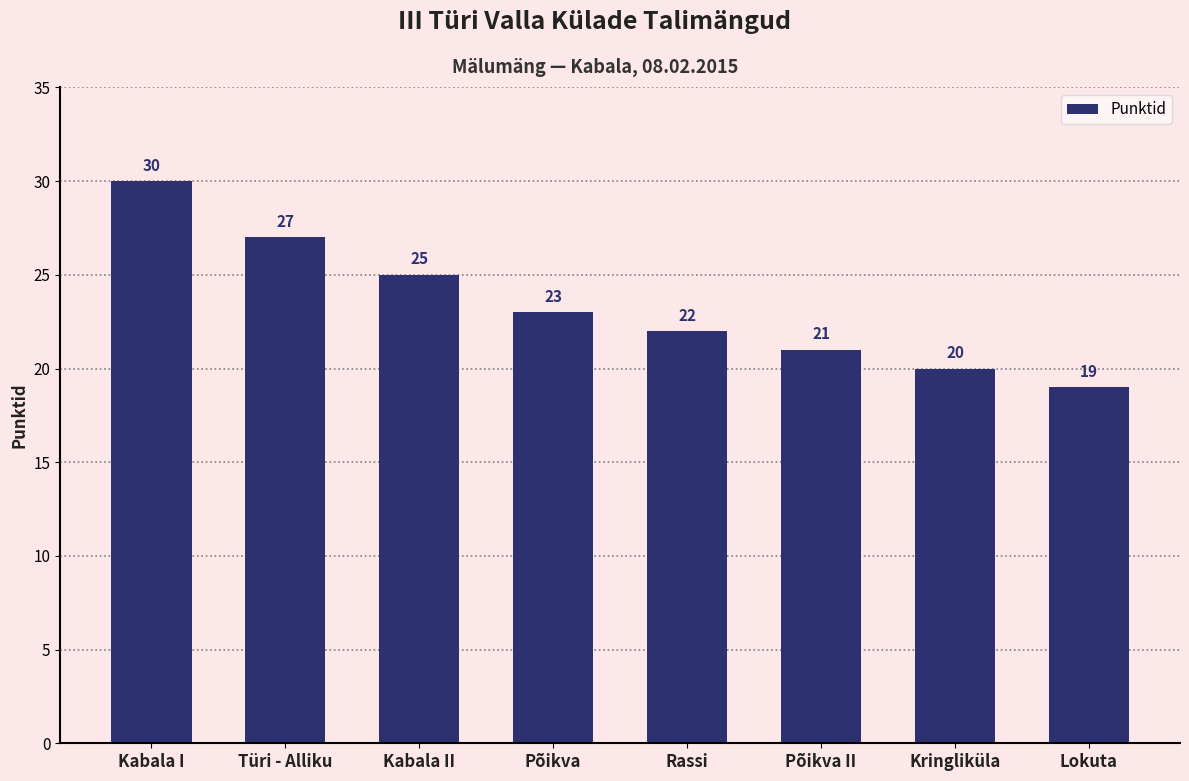

What is the sum of the values at Türi - Alliku and Põikva II?

48